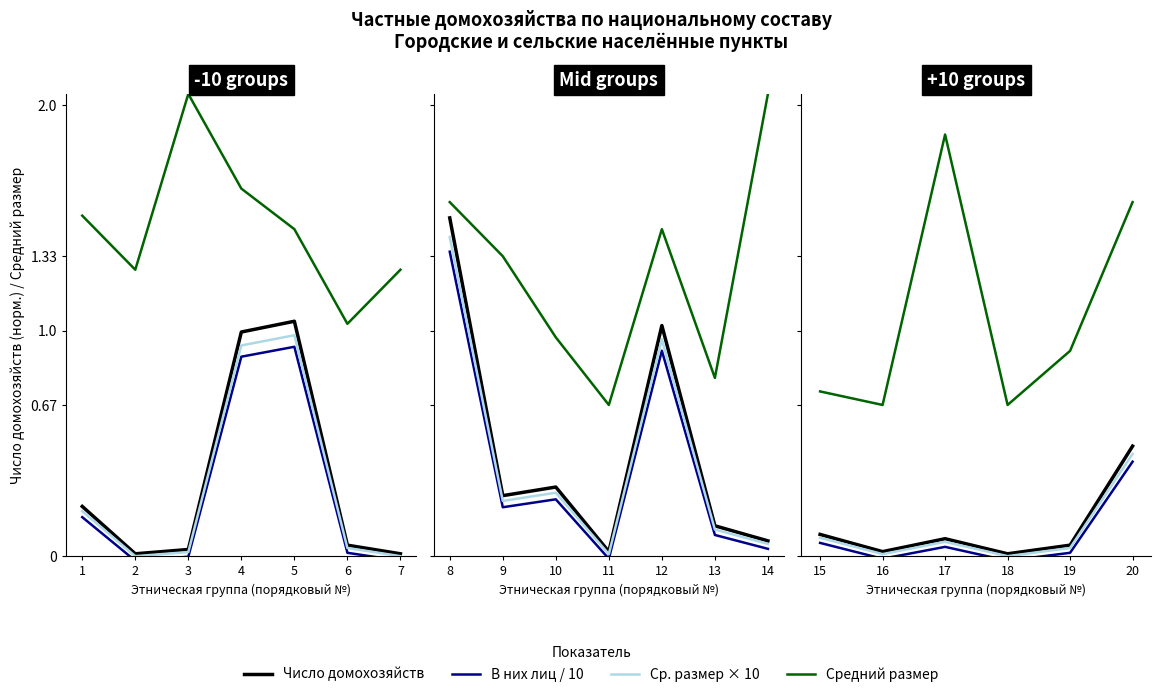

How many values in the Ср. размер × 10 series are below 0?

1